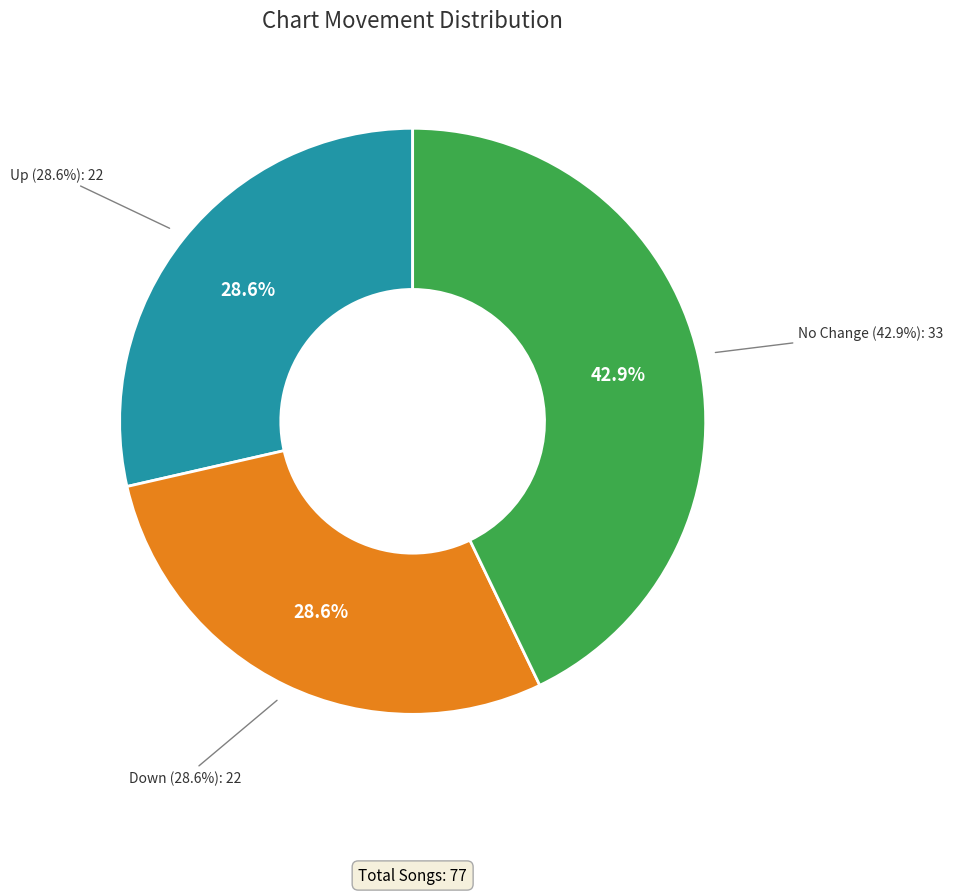

To the nearest percent, what percentage of the pie is up?

29%